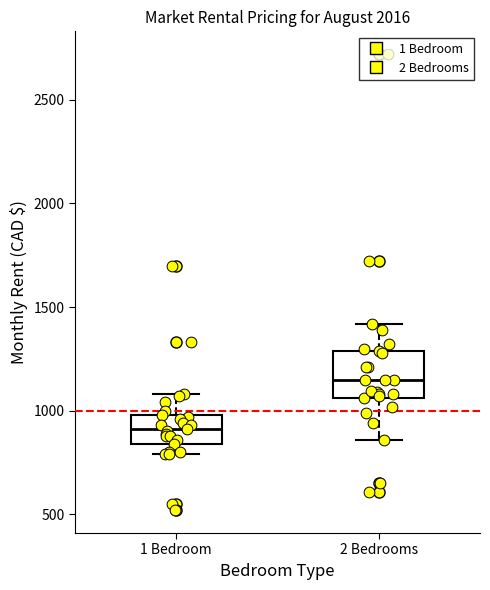

Comparing the boxes themselves (not the whiskers), which one is the tallest?

2 Bedrooms